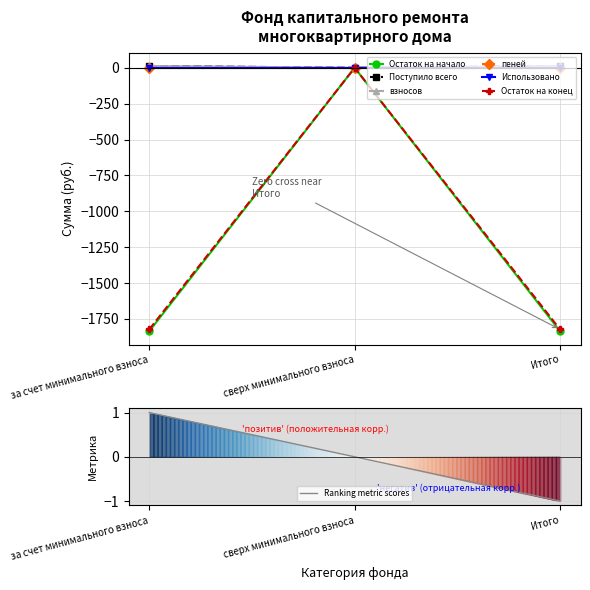

What is the sum of all Поступило всего values?

25.2